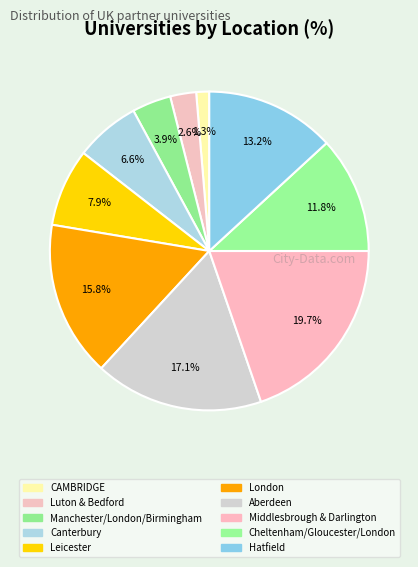

Is there any slice that represents more than half of the pie?

No